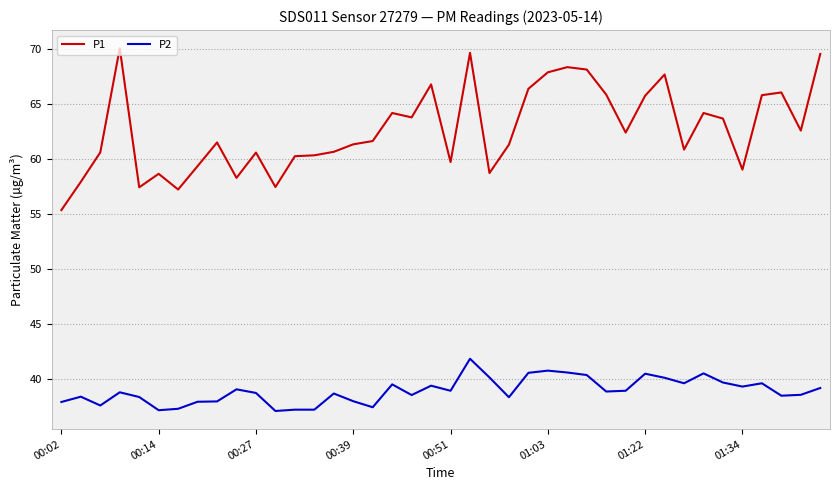

List the series in order of their peak value, lowest first.

P2, P1